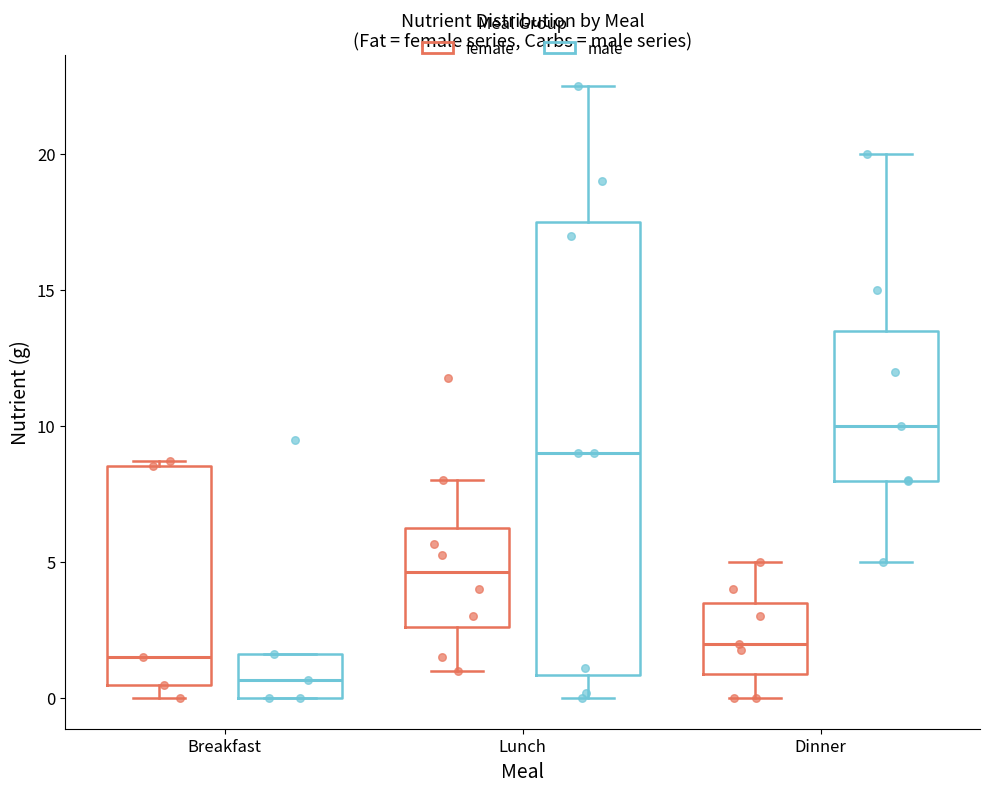

Comparing the boxes themselves (not the whiskers), which one is the tallest?

Lunch (male)